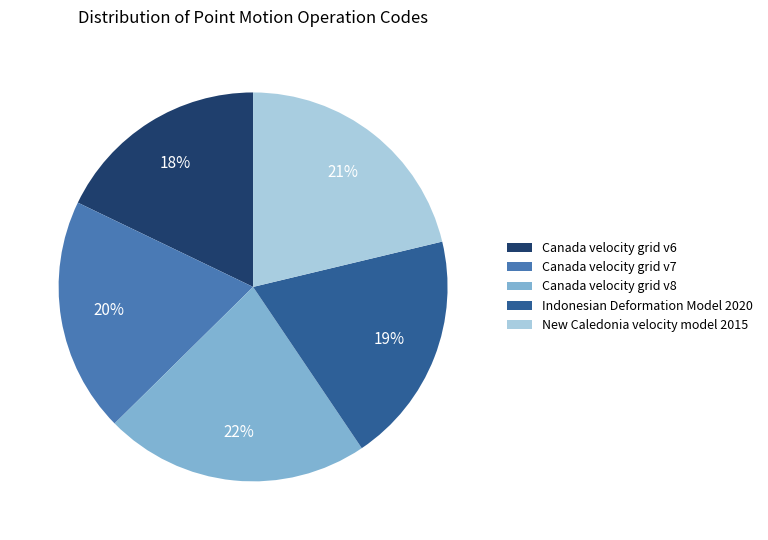

Do Indonesian Deformation Model 2020 and New Caledonia velocity model 2015 together represent more than half of the pie?

No